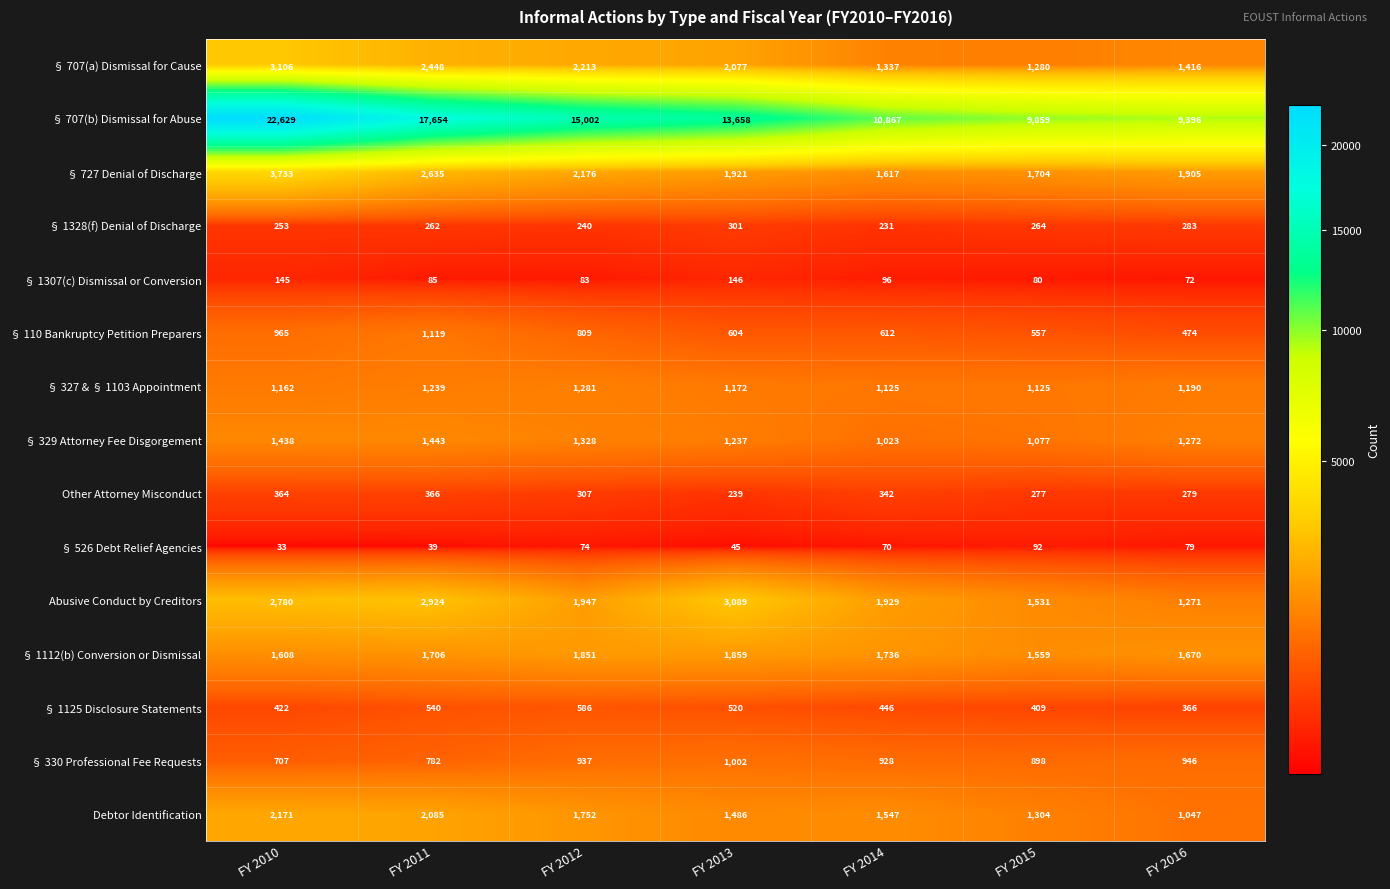

What is the minimum value shown in the chart?

33